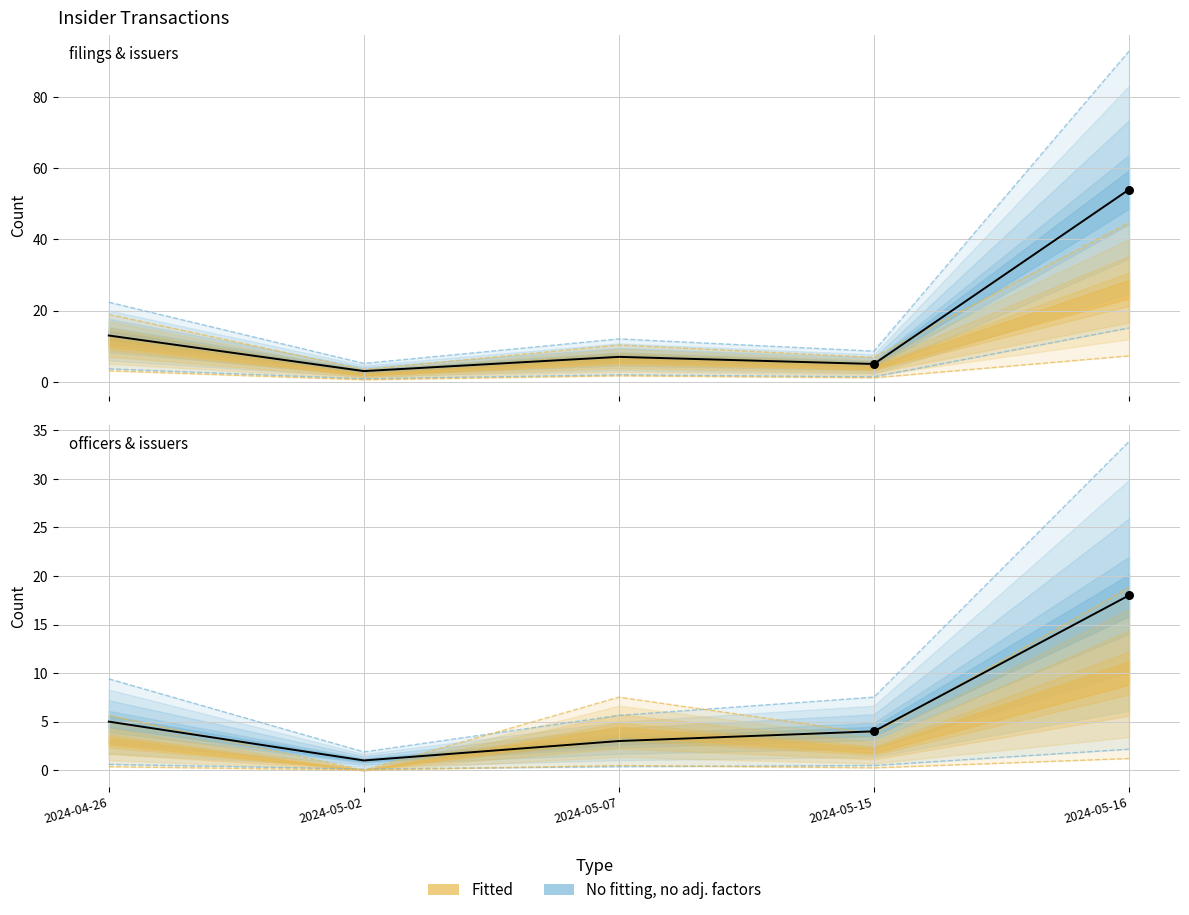

What is the total value across all series at 2024-05-16?

43.4